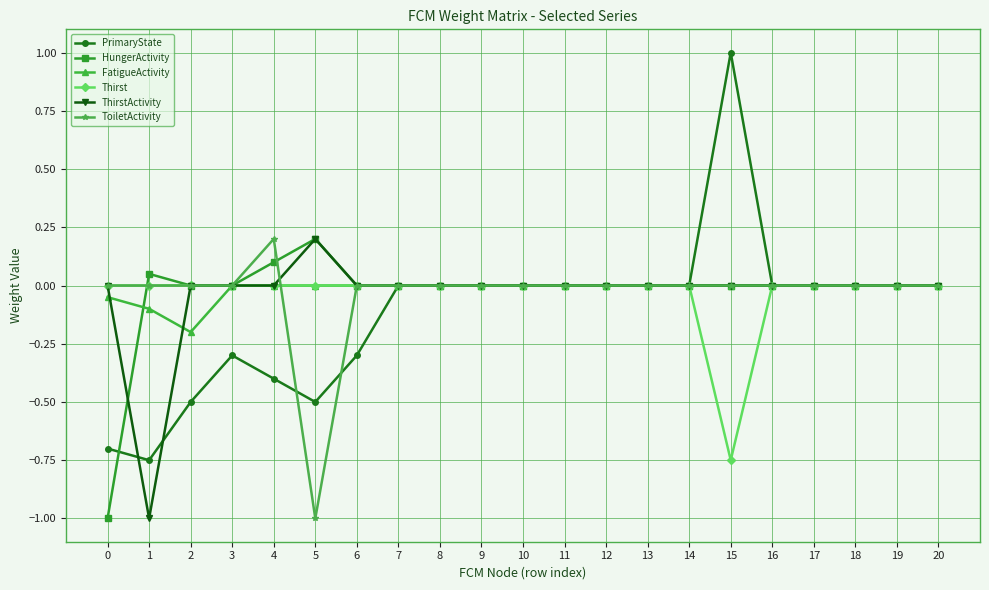

How many series are shown in this chart?

6